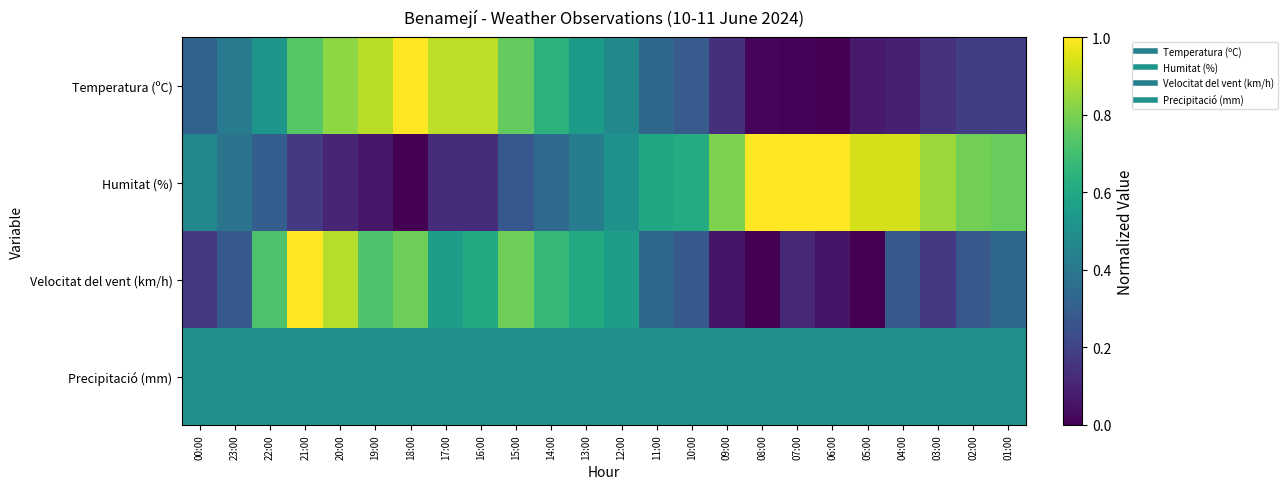

Reading right to left, what are all the values shown in this chart?

Temperatura (ºC): 01:00=0.2	02:00=0.2	03:00=0.1	04:00=0.1	05:00=0.1	06:00=0.0	07:00=0.0	08:00=0.0	09:00=0.1	10:00=0.3	11:00=0.3	12:00=0.5	13:00=0.5	14:00=0.6	15:00=0.8	16:00=0.9	17:00=0.9	18:00=1.0	19:00=0.9	20:00=0.8	21:00=0.7	22:00=0.5	23:00=0.4	00:00=0.3
Humitat (%): 01:00=0.8	02:00=0.8	03:00=0.9	04:00=0.9	05:00=0.9	06:00=1.0	07:00=1.0	08:00=1.0	09:00=0.8	10:00=0.6	11:00=0.6	12:00=0.5	13:00=0.4	14:00=0.3	15:00=0.3	16:00=0.1	17:00=0.1	18:00=0.0	19:00=0.1	20:00=0.1	21:00=0.2	22:00=0.3	23:00=0.4	00:00=0.5
Velocitat del vent (km/h): 01:00=0.3	02:00=0.3	03:00=0.2	04:00=0.3	05:00=0.0	06:00=0.1	07:00=0.1	08:00=0.0	09:00=0.1	10:00=0.3	11:00=0.3	12:00=0.6	13:00=0.6	14:00=0.7	15:00=0.8	16:00=0.6	17:00=0.6	18:00=0.8	19:00=0.7	20:00=0.9	21:00=1.0	22:00=0.7	23:00=0.3	00:00=0.2
Precipitació (mm): 01:00=0.5	02:00=0.5	03:00=0.5	04:00=0.5	05:00=0.5	06:00=0.5	07:00=0.5	08:00=0.5	09:00=0.5	10:00=0.5	11:00=0.5	12:00=0.5	13:00=0.5	14:00=0.5	15:00=0.5	16:00=0.5	17:00=0.5	18:00=0.5	19:00=0.5	20:00=0.5	21:00=0.5	22:00=0.5	23:00=0.5	00:00=0.5